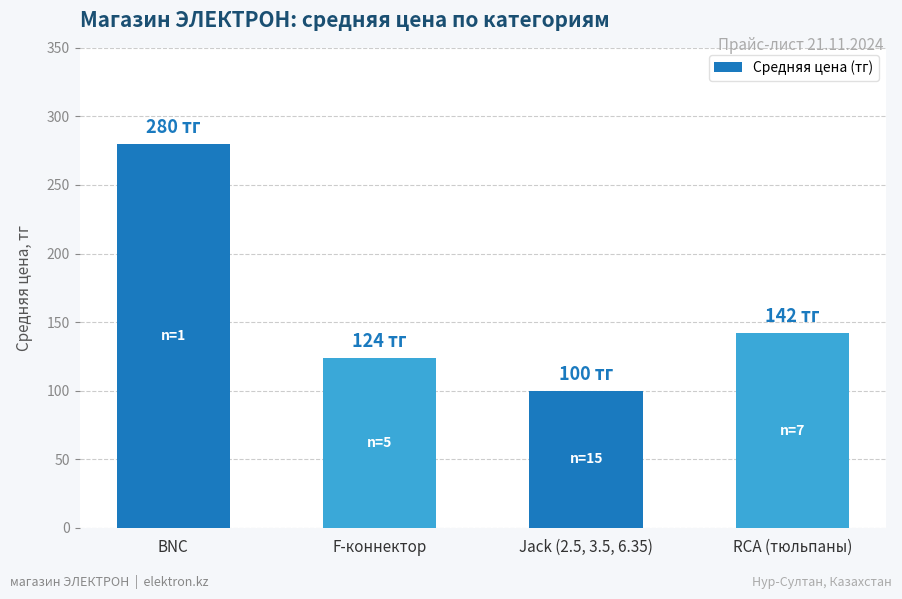

Reading left to right, transcribe all the data shown in this chart.

BNC=280	F-коннектор=124	Jack (2.5, 3.5, 6.35)=100	RCA (тюльпаны)=142